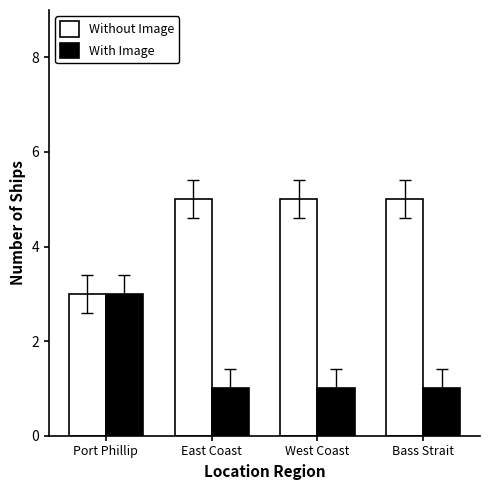

At how many categories does at least one series exceed 2?

4